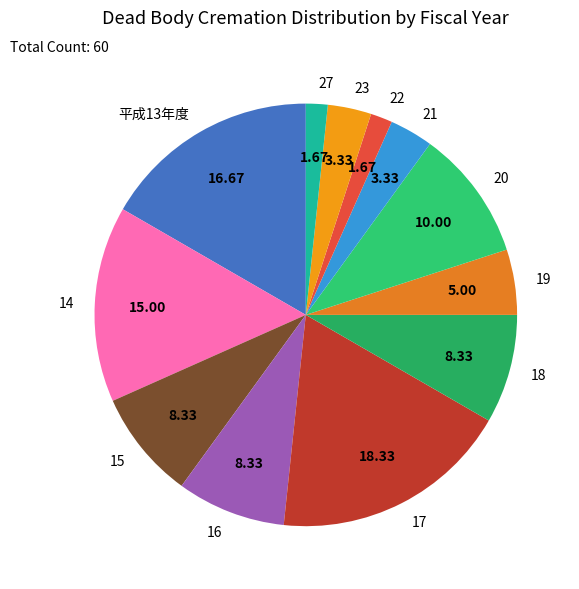

Is there any slice that represents more than half of the pie?

No